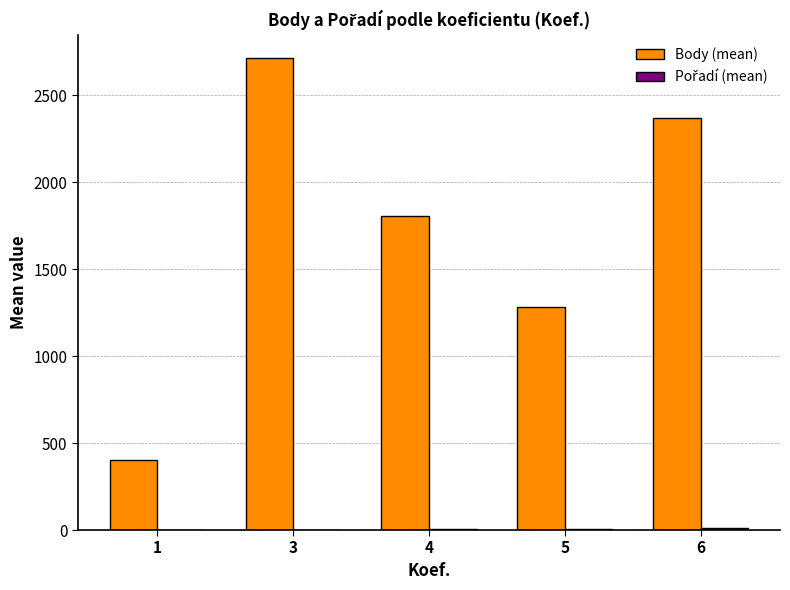

At which category is the sum across all series the highest?

3